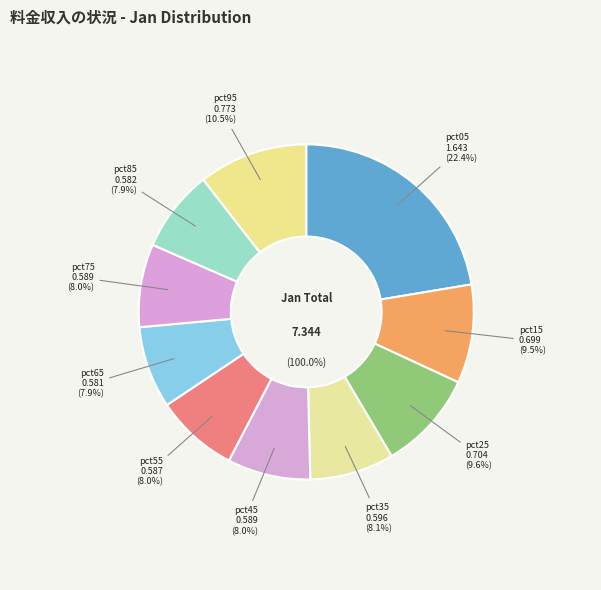

To the nearest percent, what percentage of the pie is pct25?

10%